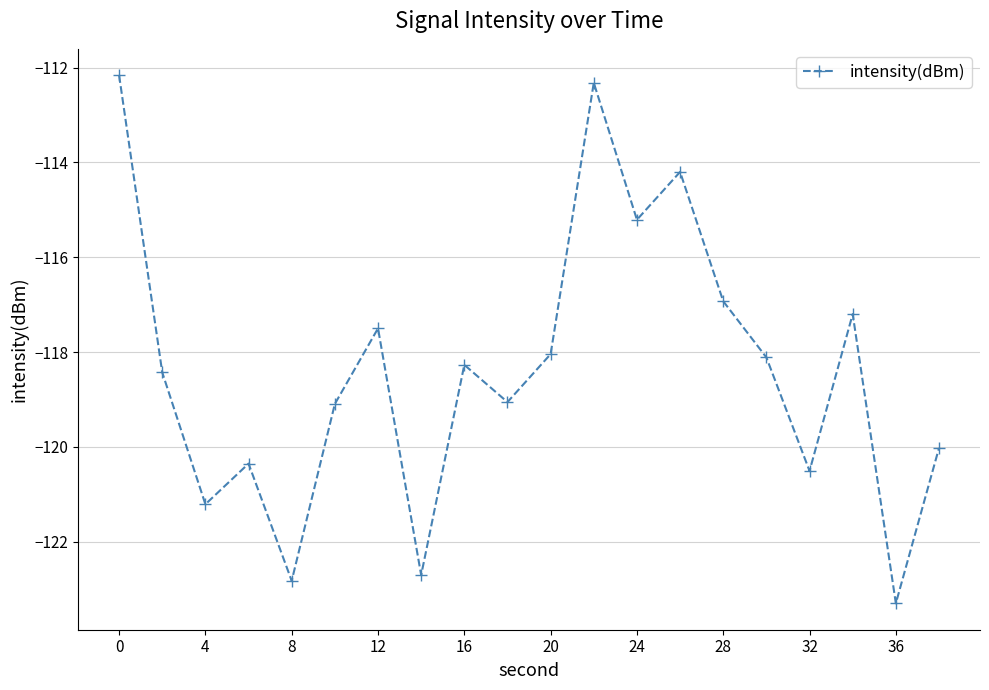

What is the average value?

-118.4